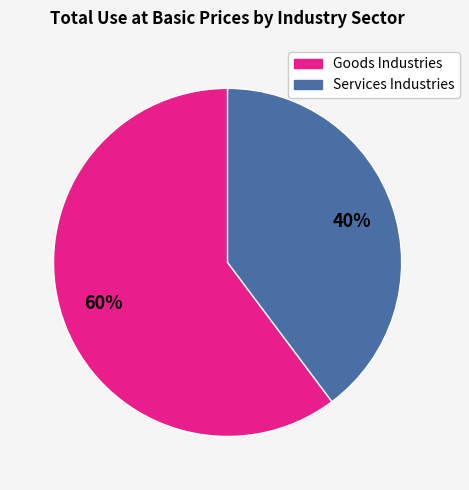

True or false: Services Industries accounts for 40% of the total.

True